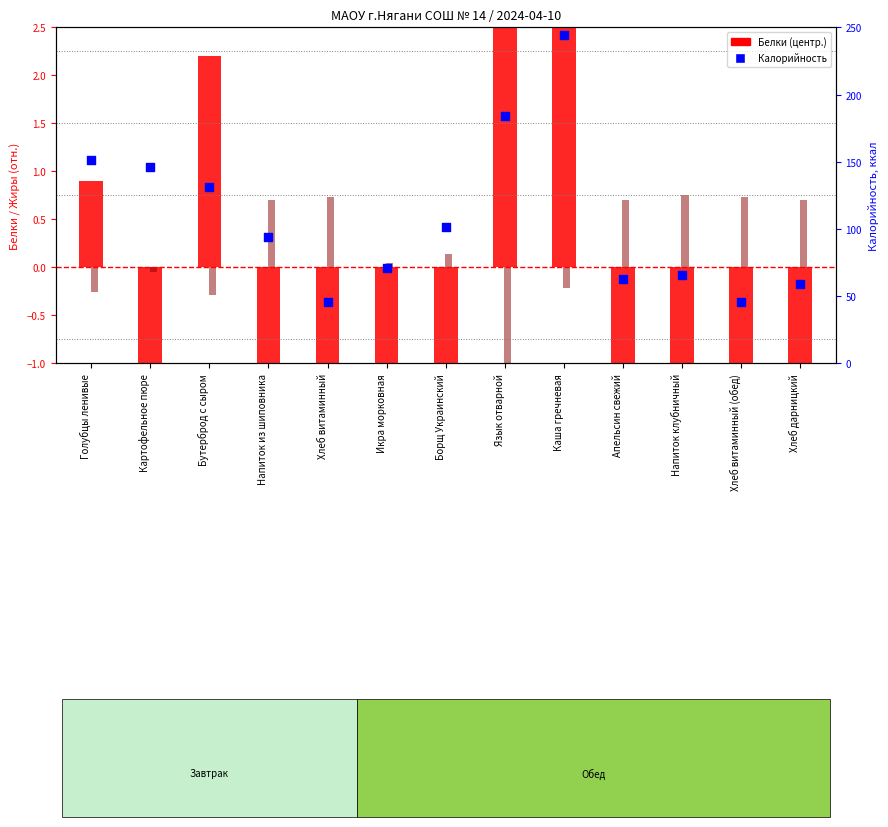

What is the ratio of the value at Икра морковная to the value at Язык отварной?

0.4